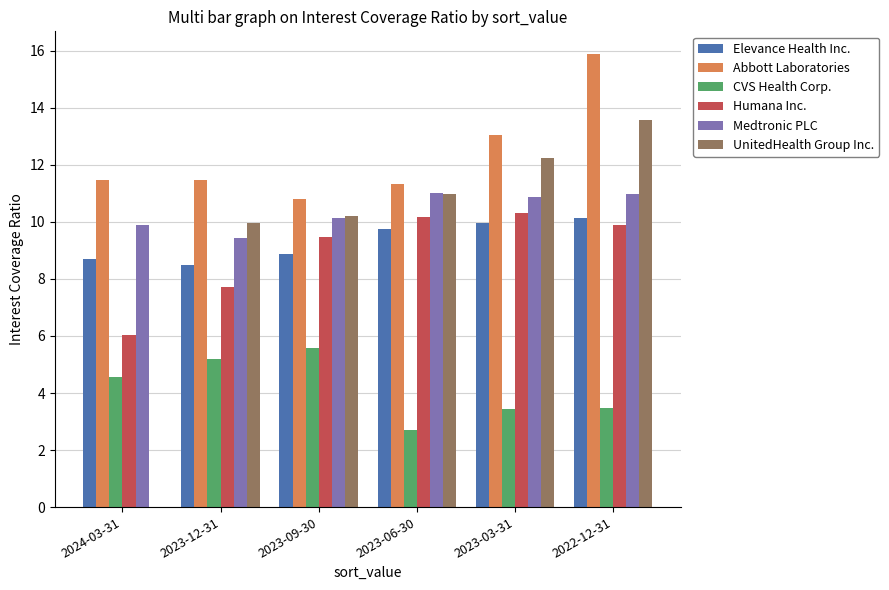

What is the sum of the Humana Inc. values at 2023-12-31 and 2023-06-30?

17.9